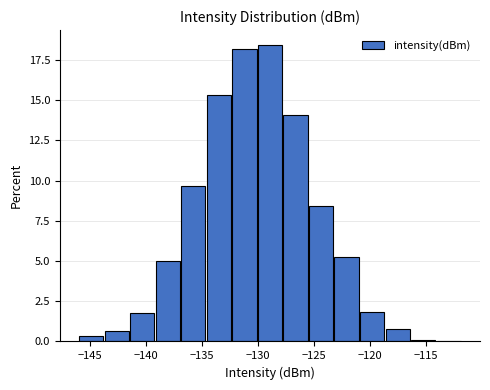

Reading left to right, list every bar in this chart as the range it spans on the x-axis followed by its height. Neither the bar edges nor the heights are printed on the chart, so give them approximately, as read against the axes.

-146.0 to -143.5: under 0.5
-143.5 to -141.5: 0.5
-141.5 to -139.0: 2.0
-139.0 to -137.0: 5.0
-137.0 to -134.5: 9.5
-134.5 to -132.5: 15.5
-132.5 to -130.0: 18.0
-130.0 to -127.5: 18.5
-127.5 to -125.5: 14.0
-125.5 to -123.0: 8.5
-123.0 to -121.0: 5.5
-121.0 to -118.5: 2.0
-118.5 to -116.5: 1.0
-116.5 to -114.0: under 0.5
-114.0 to -112.0: under 0.5